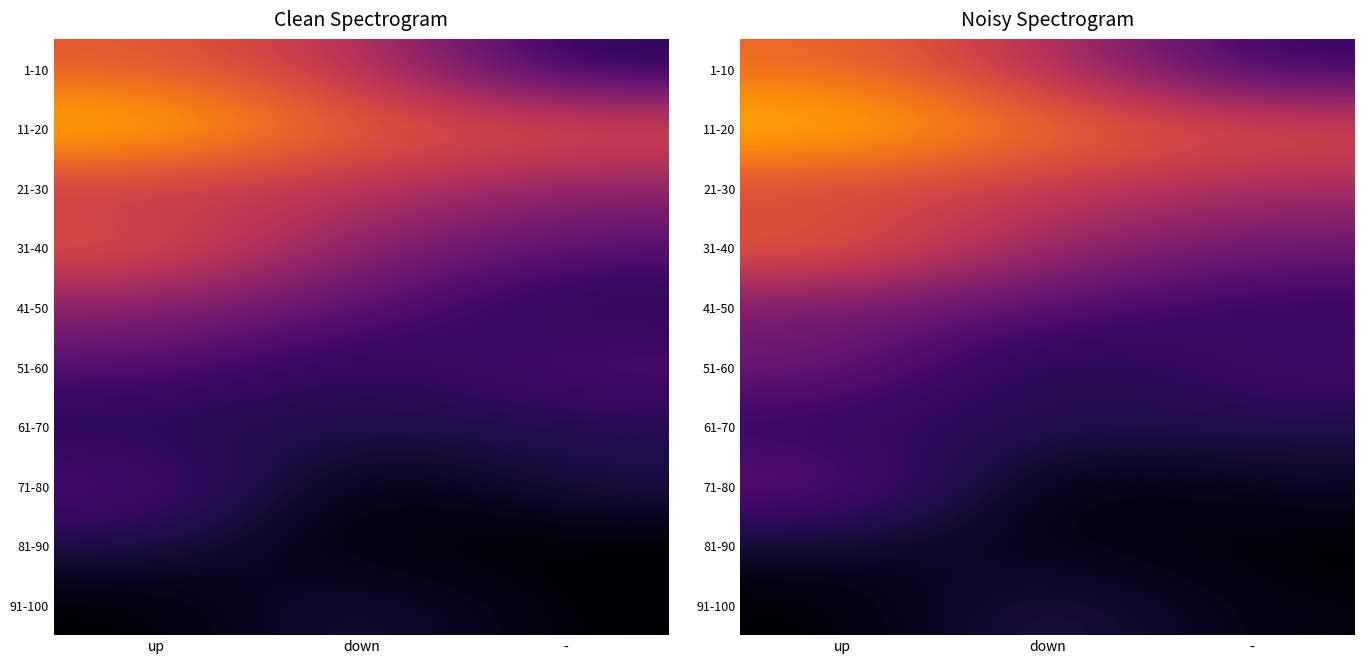

Is the value of 41-50 at up greater than the value of 91-100 at -?

Yes